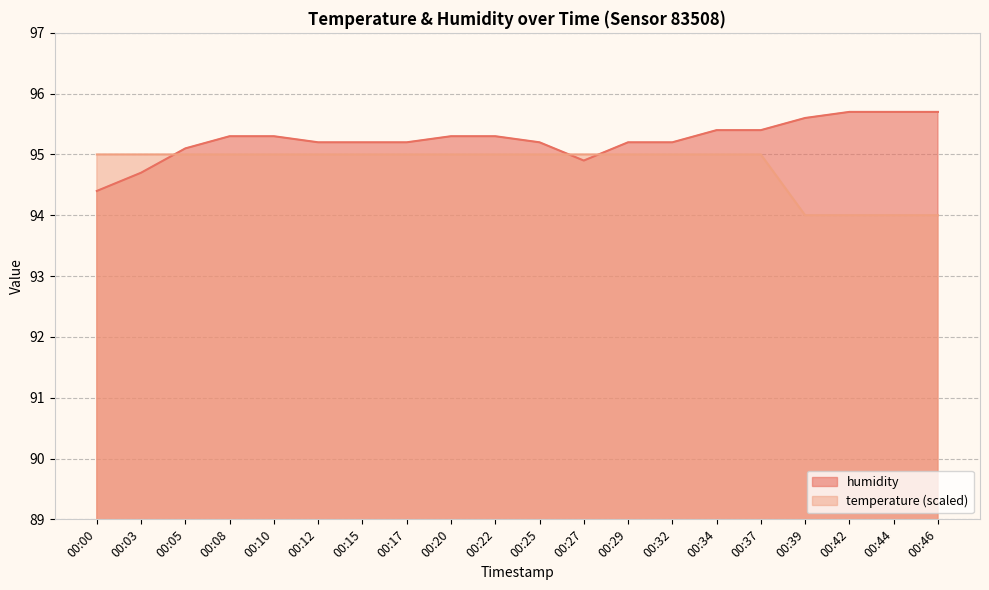

Is it true that temperature equals 64.8 at 00:17?

False